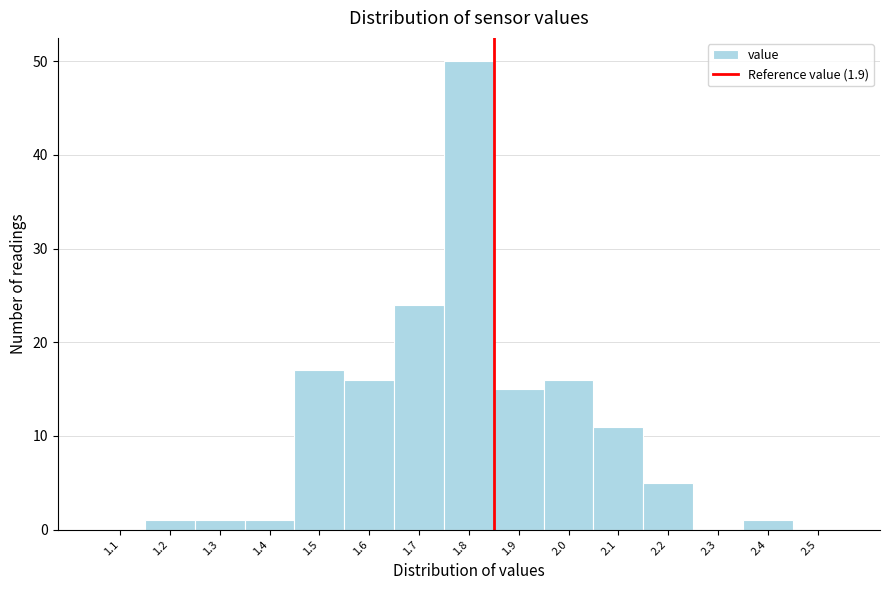

Reading right to left, what are all the values shown in this chart?

2.5=0	2.4=1	2.3=0	2.2=5	2.1=11	2.0=16	1.9=15	1.8=50	1.7=24	1.6=16	1.5=17	1.4=1	1.3=1	1.2=1	1.1=0